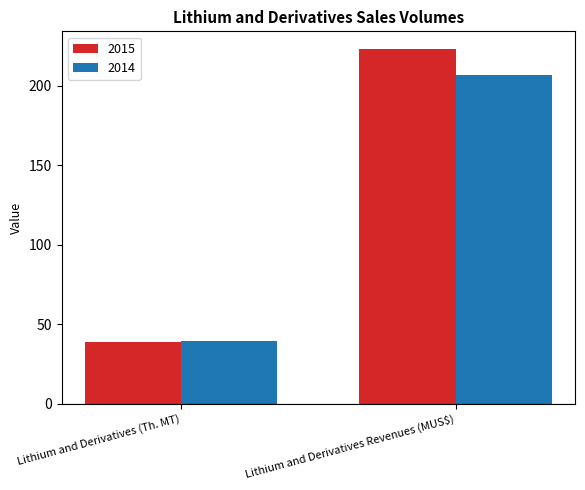

What is the total value across all series at Lithium and Derivatives (Th. MT)?

78.2